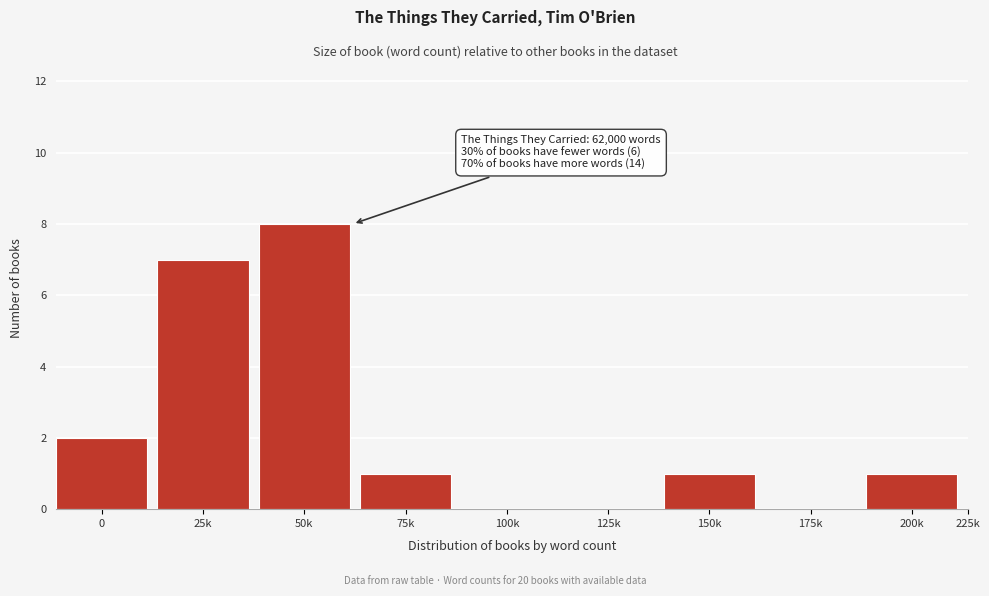

Reading left to right, what are all the values shown in this chart?

0=2	25k=7	50k=8	75k=1	100k=0	125k=0	150k=1	175k=0	200k=1